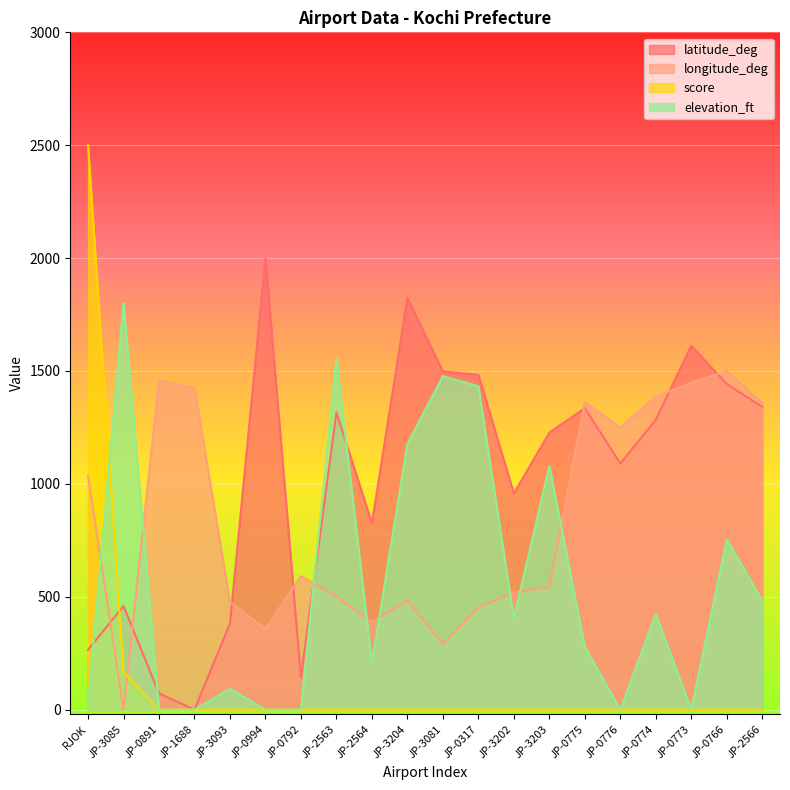

At which category is the sum across all series the highest?

RJOK